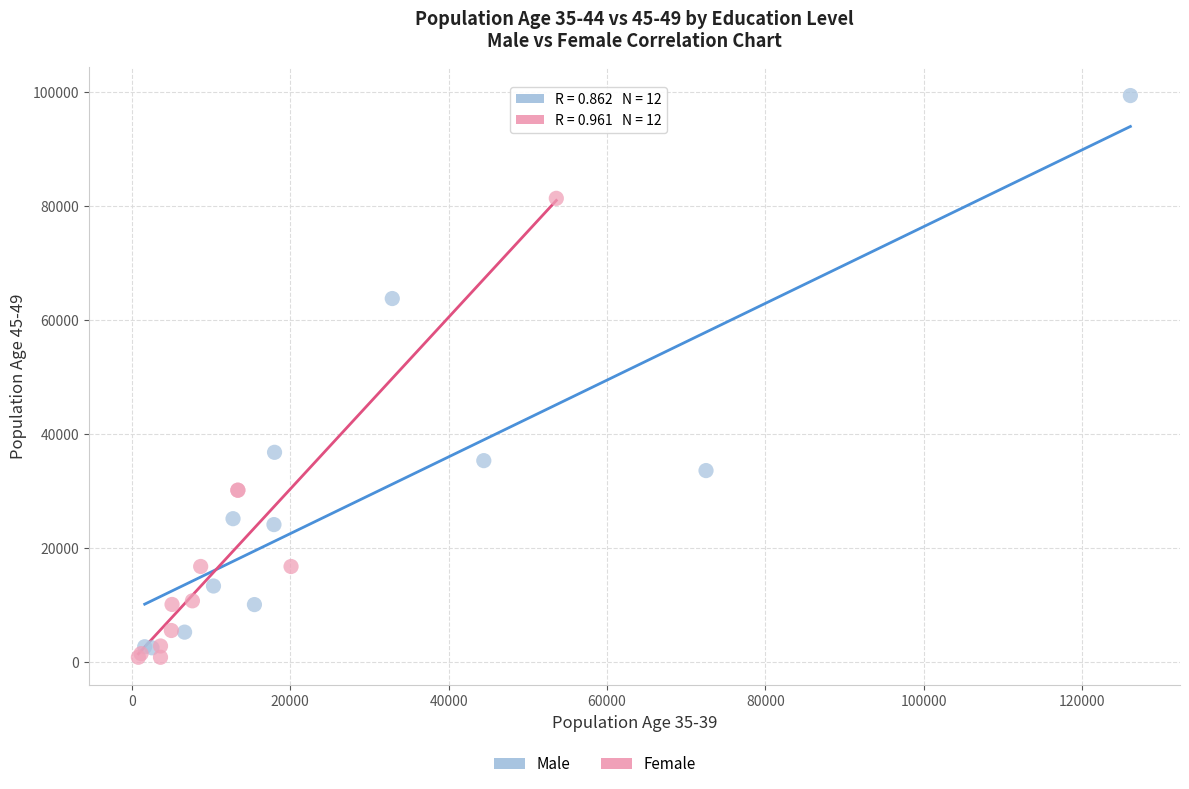

Which series contains the highest Y value?

Male